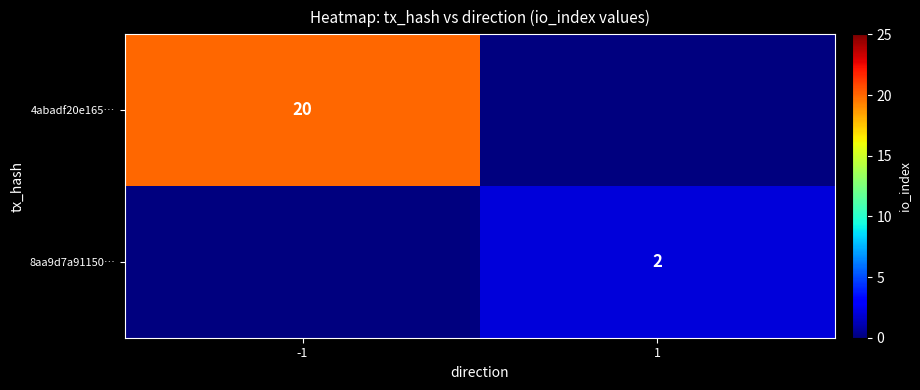

Is the value of 4abadf20e165… at -1 greater than the value of 8aa9d7a91150… at 1?

Yes